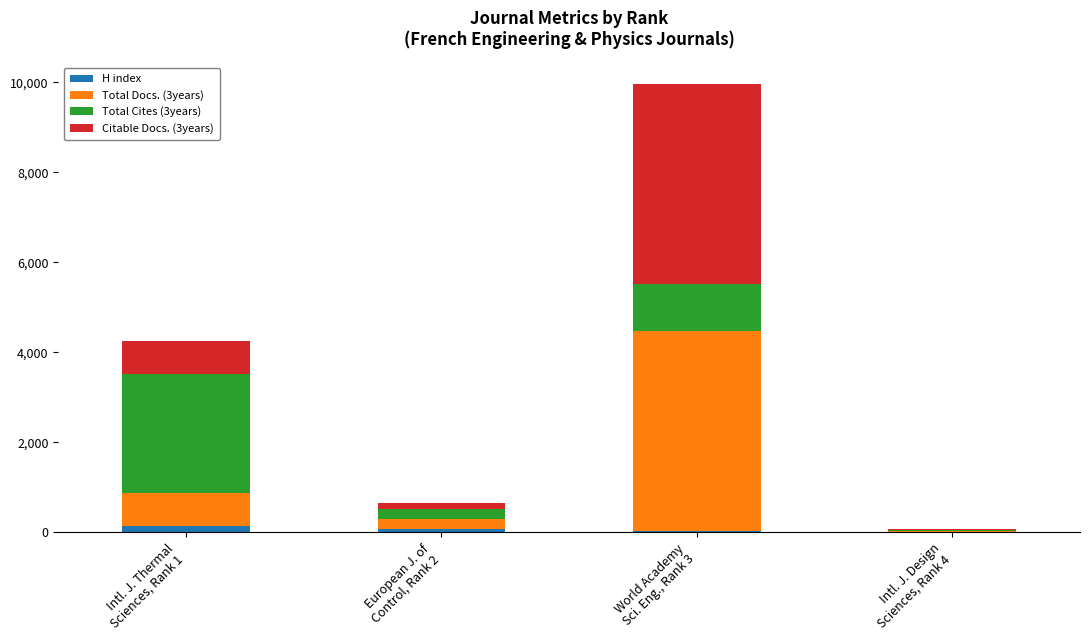

Does the chart contain stacked bars?

Yes